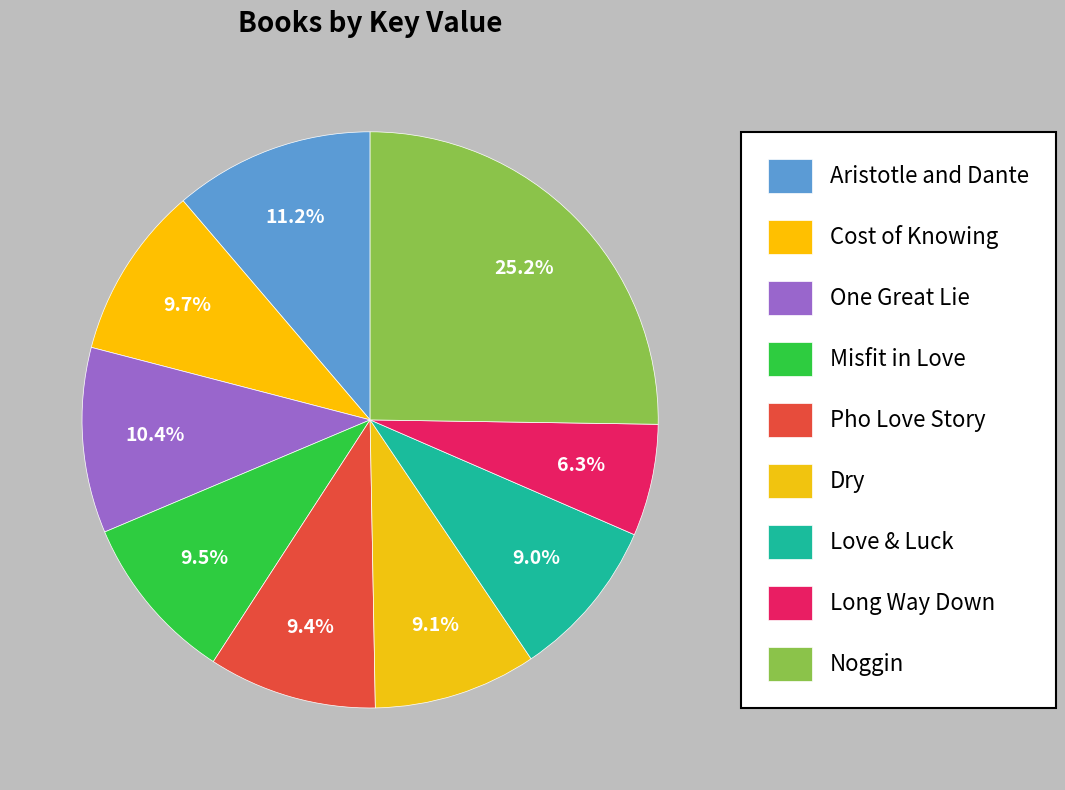

Count the number of slices in the pie.

9